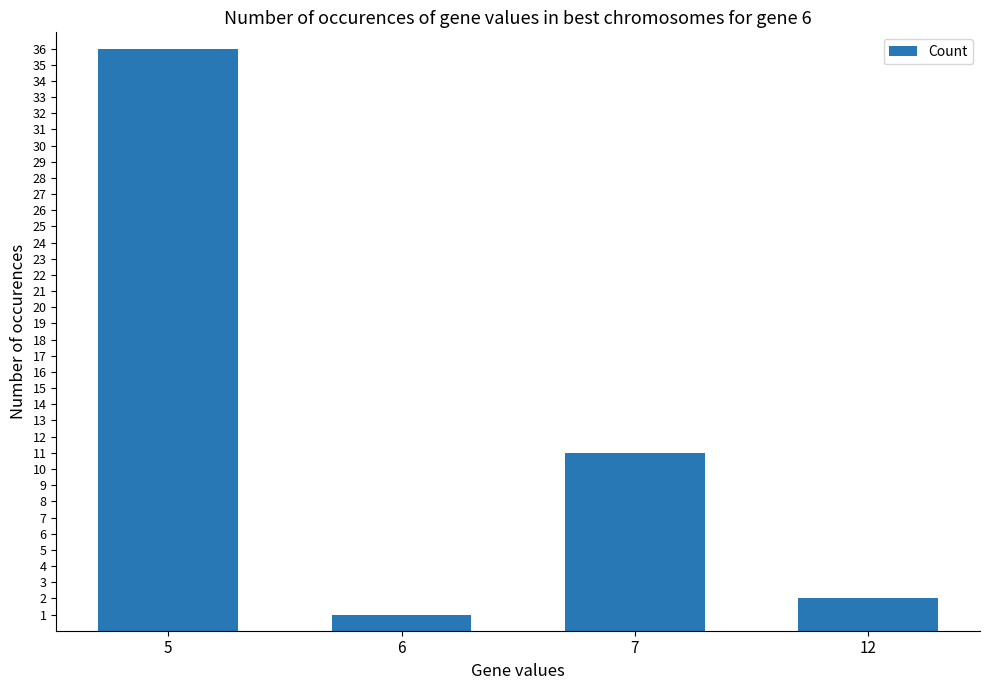

Approximately how many times larger is the value at 7 compared to 12?

5.5